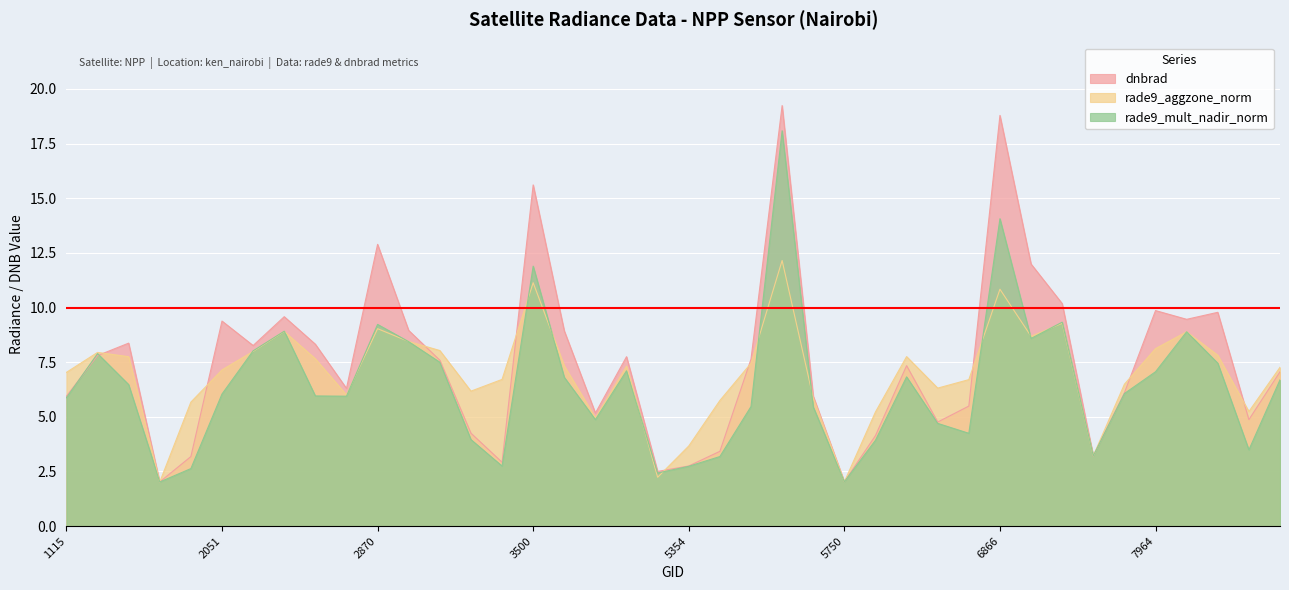

At 8234, list the series in order from largest to smallest.

rade9_aggzone_norm, dnbrad, rade9_mult_nadir_norm